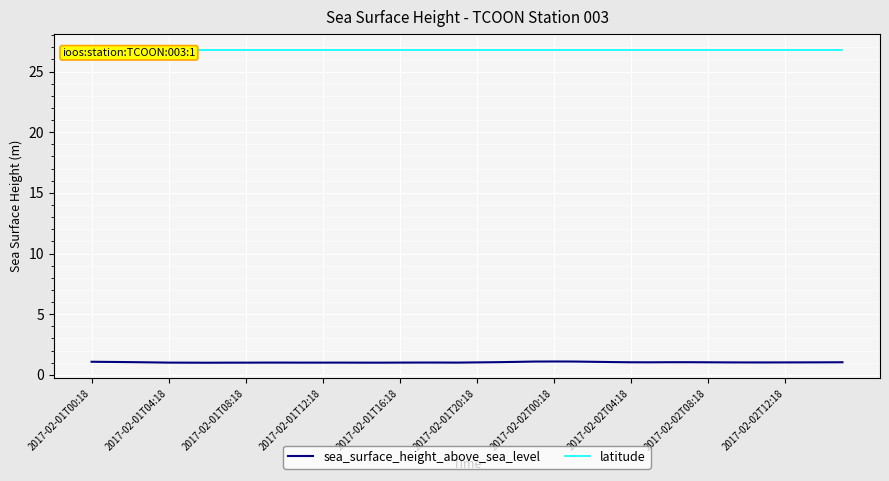

How many lines are shown in the chart?

2